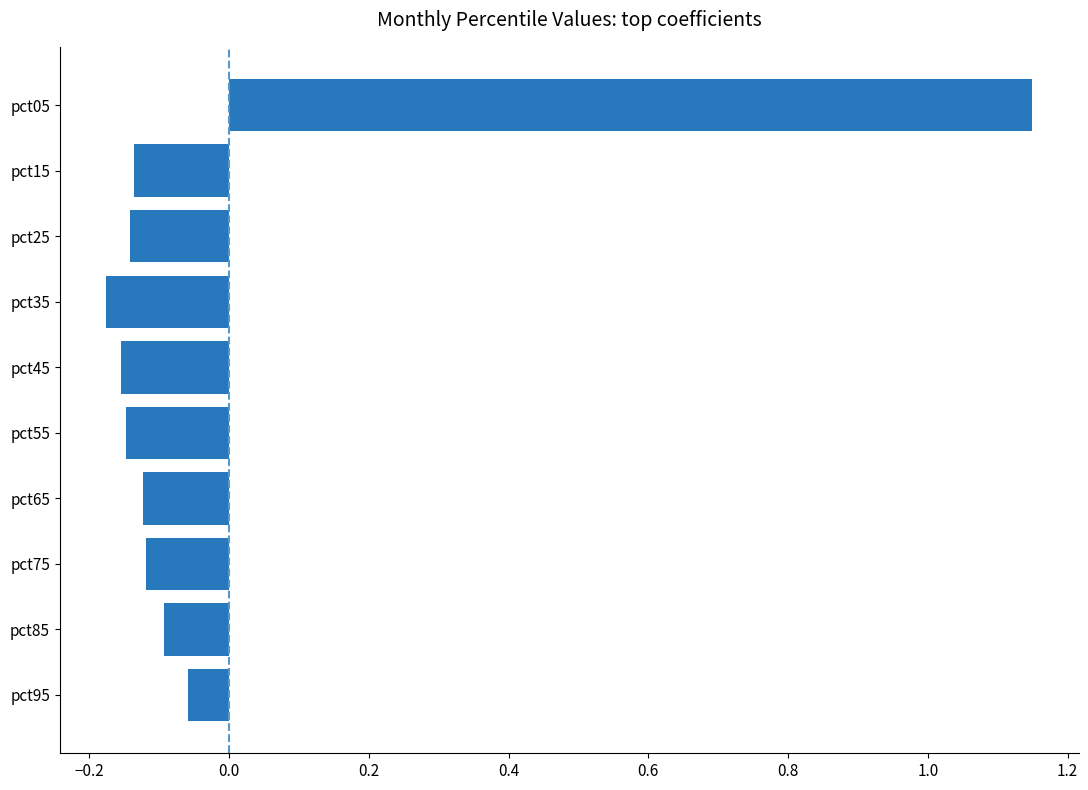

At which label is the value closest to 0?

pct95